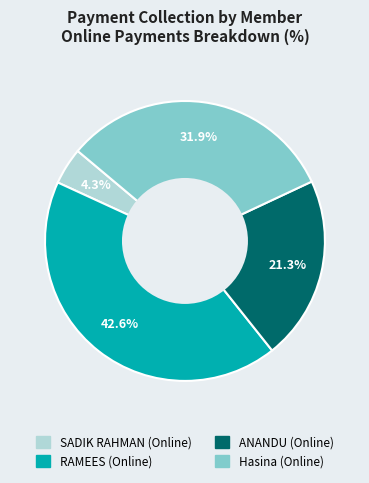

What percentage is the Hasina (Online) slice, to the nearest percent?

32%